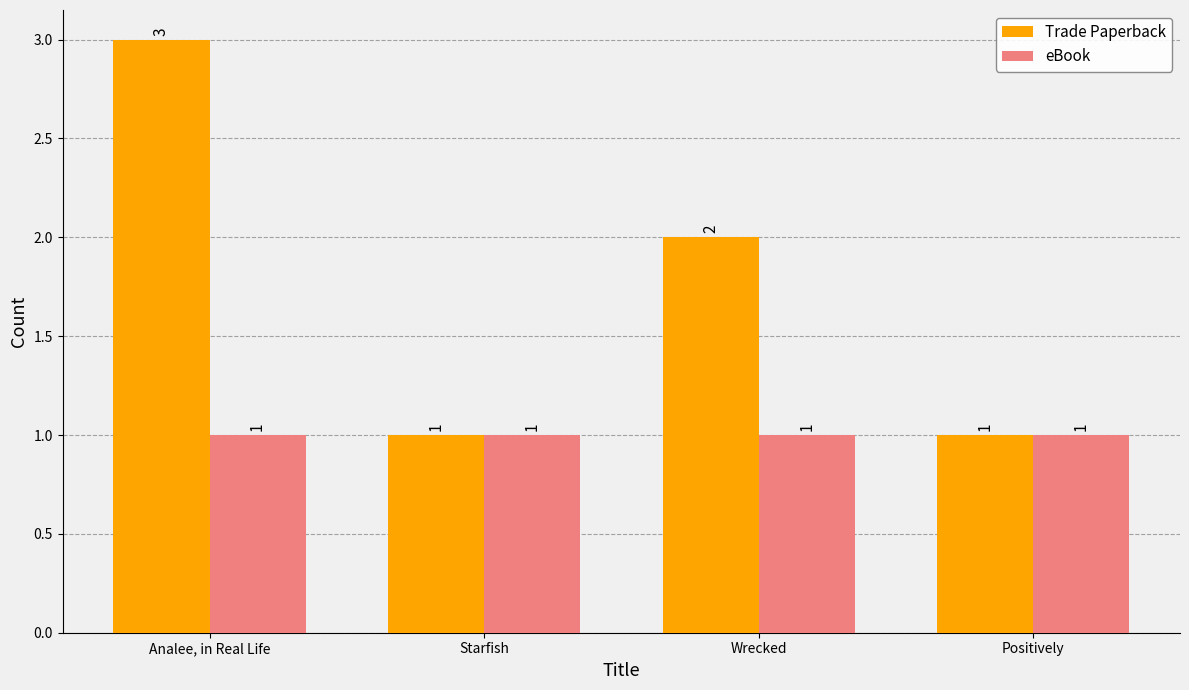

How many bars are there in each group?

2